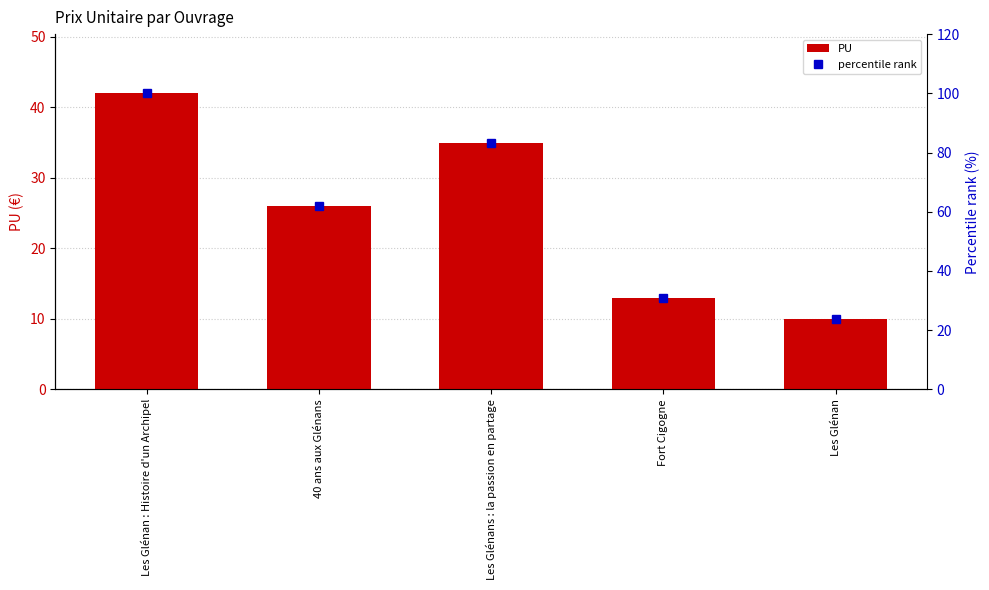

What is the label of the 2nd bar from the right?

Fort Cigogne